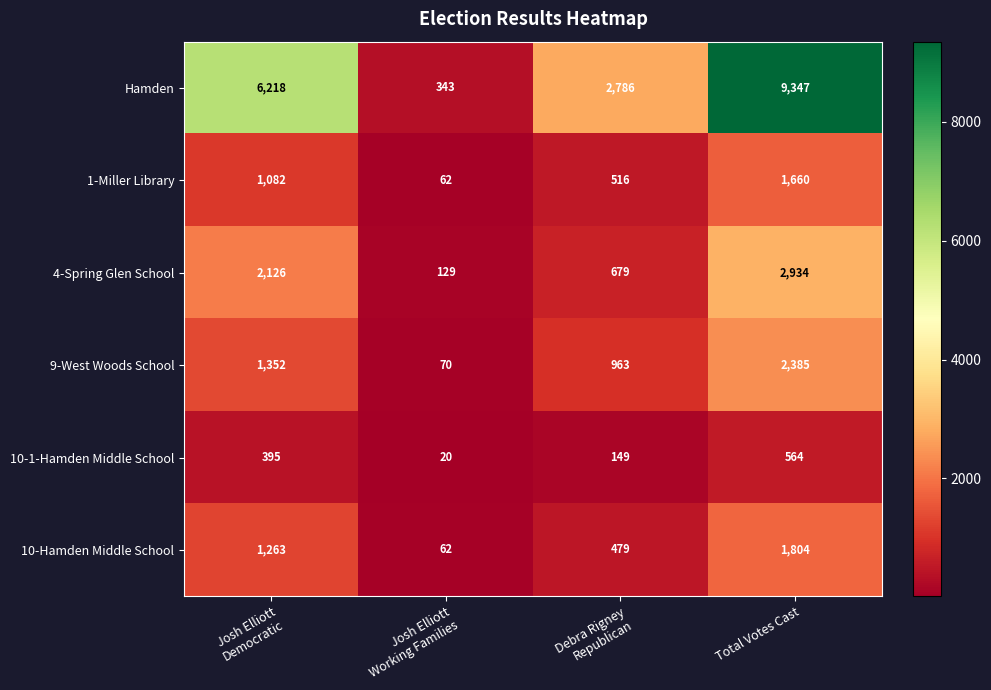

The 4-Spring Glen School series shows 4473 at Total Votes Cast. True or false?

False